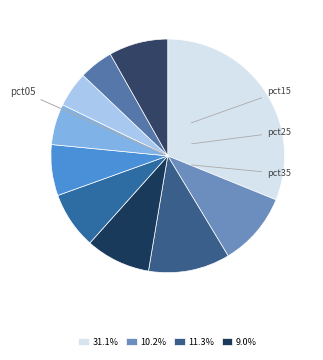

Is there a majority slice in this chart?

No